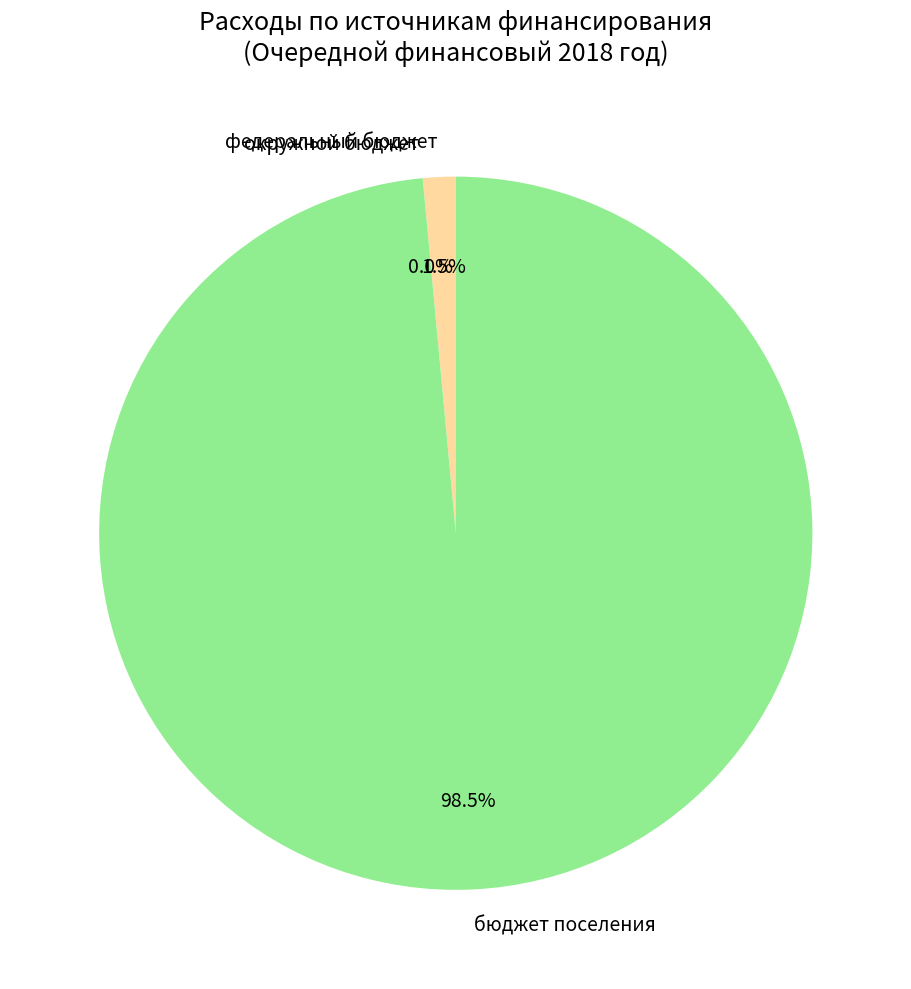

What is the total percentage of бюджет поселения and федеральный бюджет?

100.0%